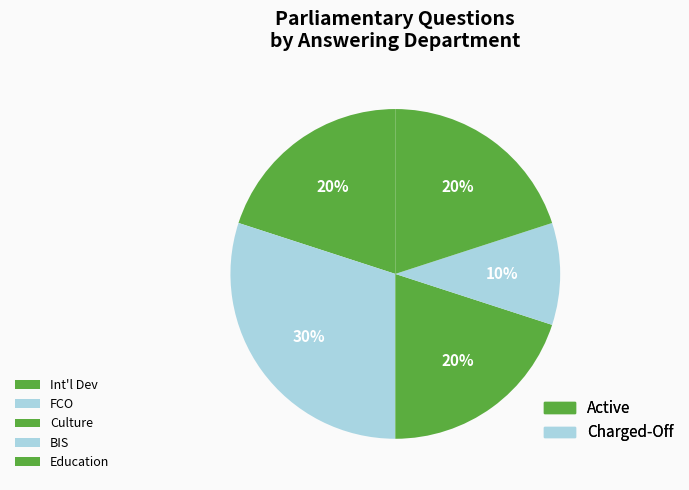

How many segments does this pie chart have?

5